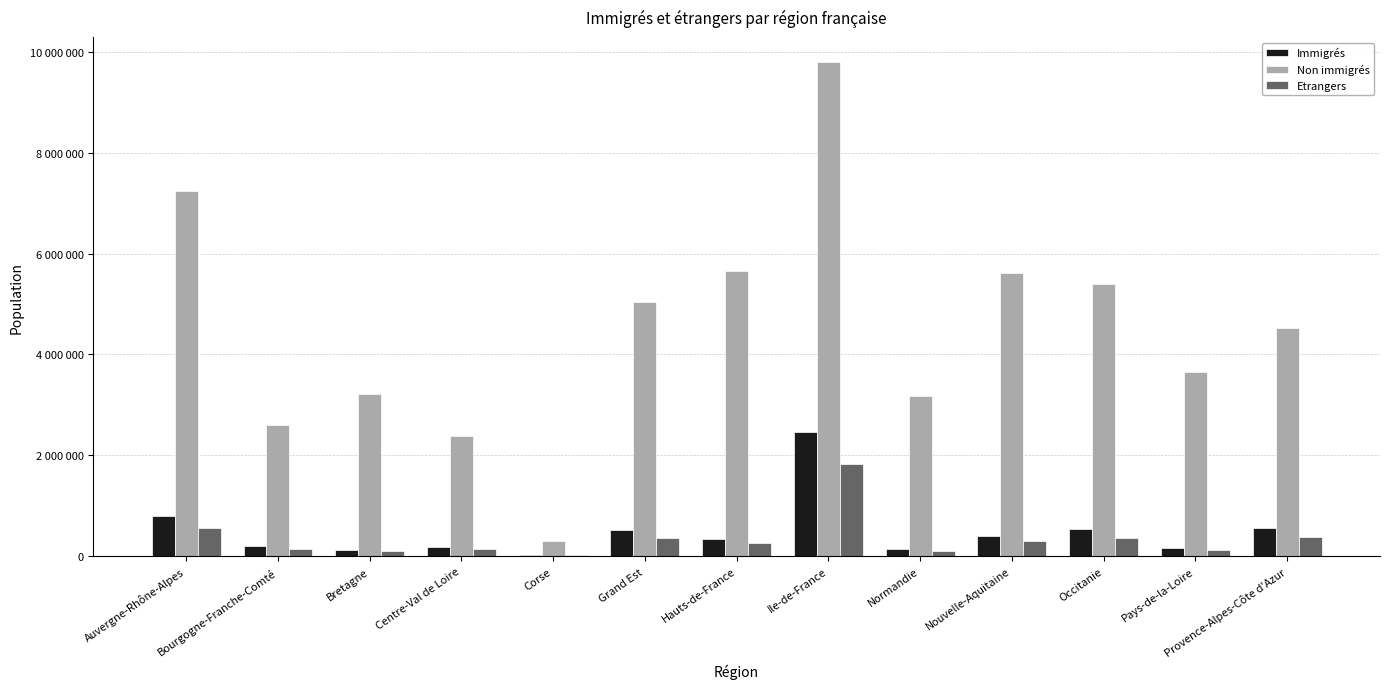

Reading left to right, list all the values displayed in this chart.

Immigrés: 796765	201298	129430	191820	34187	520979	346423	2462278	155052	393739	545378	162330	563311
Non immigrés: 7246171	2604282	3225424	2381360	306253	5035240	5658524	9800266	3169980	5616550	5387807	3644131	4517790
Etrangers: 570274	139946	98963	141704	31611	373813	258155	1820278	112247	298552	371613	120731	392420